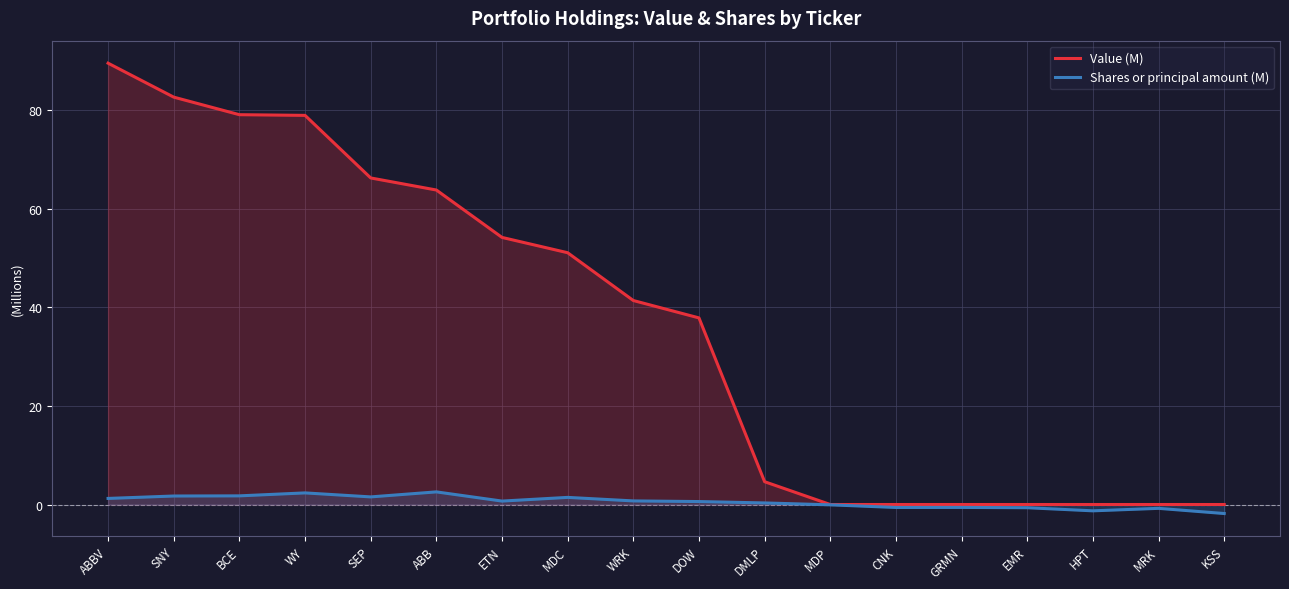

What are all the series names shown in the legend?

Value (M), Shares or principal amount (M)